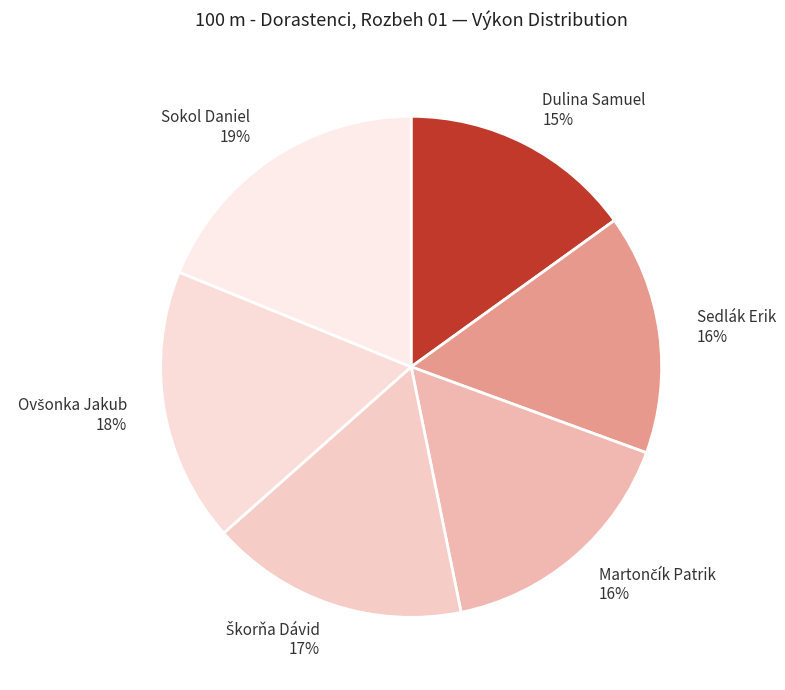

How many slices are in this pie chart?

6